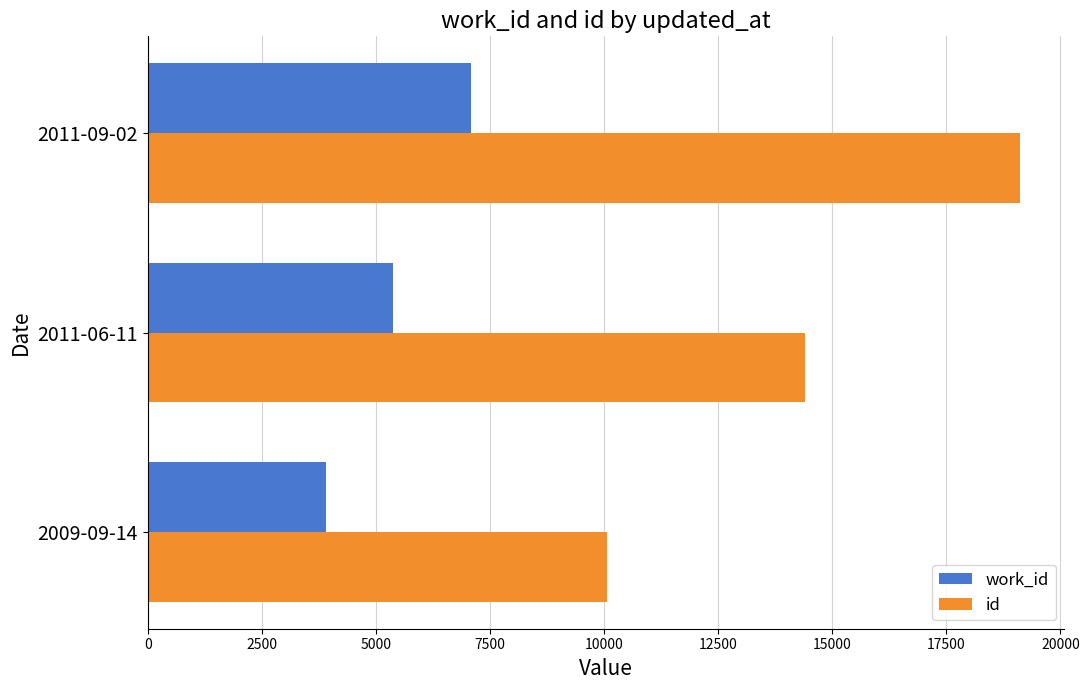

Which series has the widest spread of values?

id